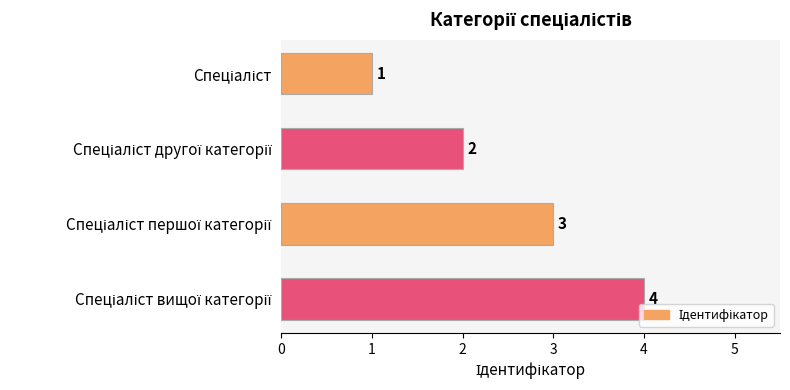

What is the greatest value displayed?

4